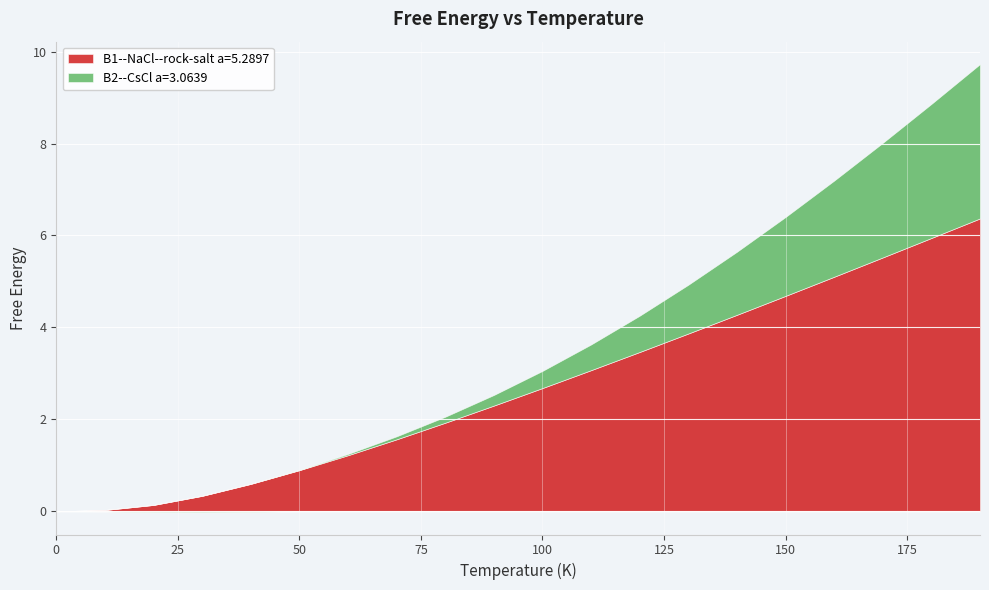

Where is B1--NaCl--rock-salt a=5.2897 nearest to the value 3?

110.0